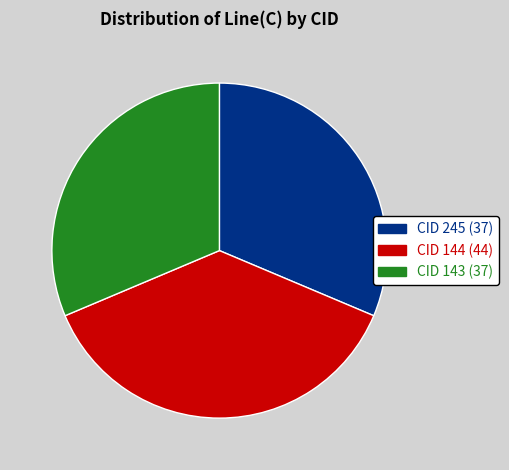

Which category has the biggest portion of the pie?

CID 144 (44)